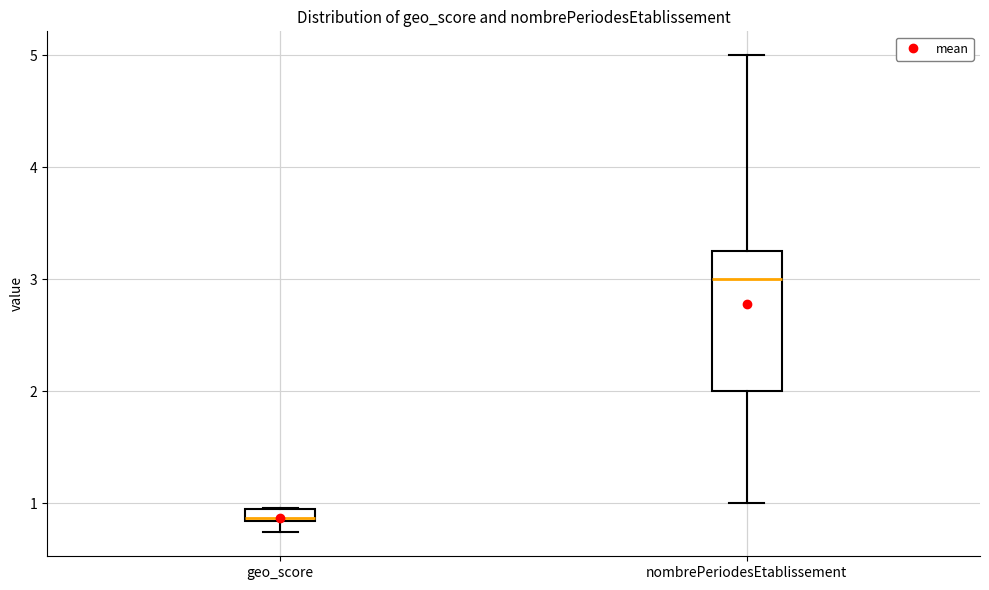

Where is the upper edge of the box for nombrePeriodesEtablissement on the y-axis? The values are not printed on the chart, so give them approximately, as read against the axis.

3.3